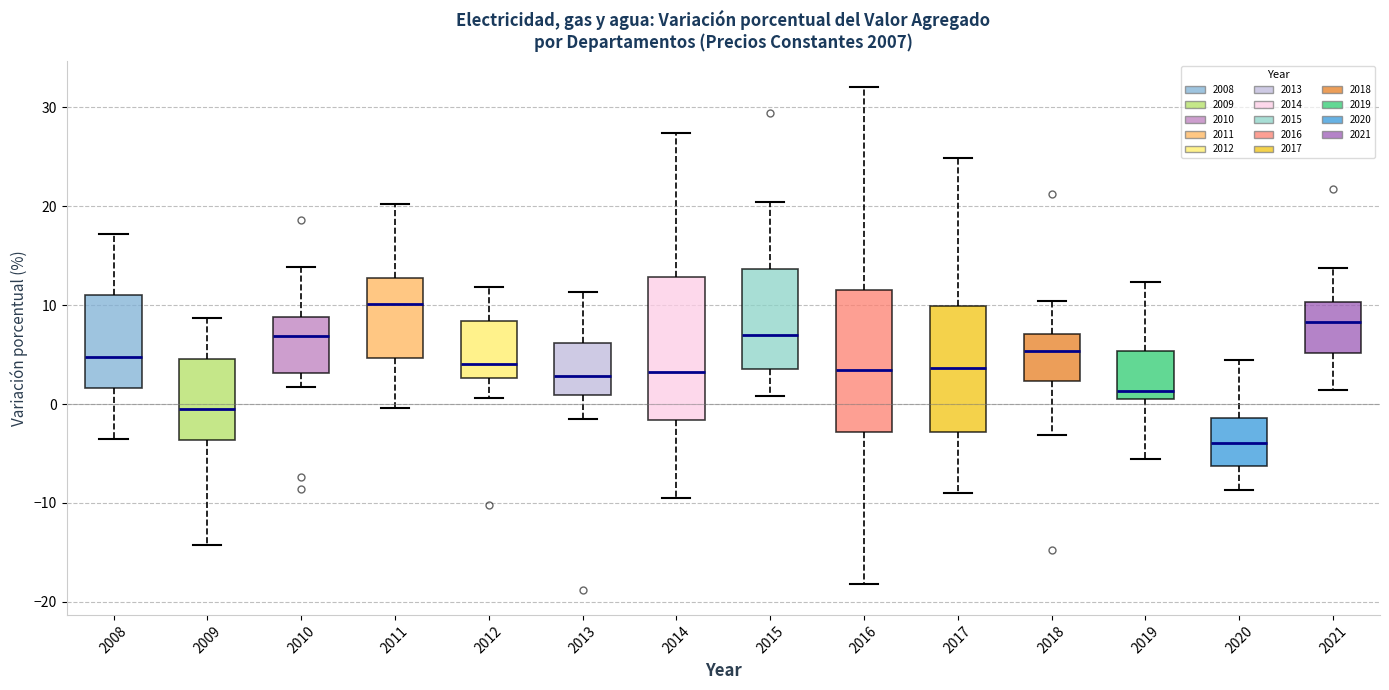

Where does the lower whisker of the box at x = 2014 end on the y-axis? The values are not printed on the chart, so give them approximately, as read against the axis.

-10